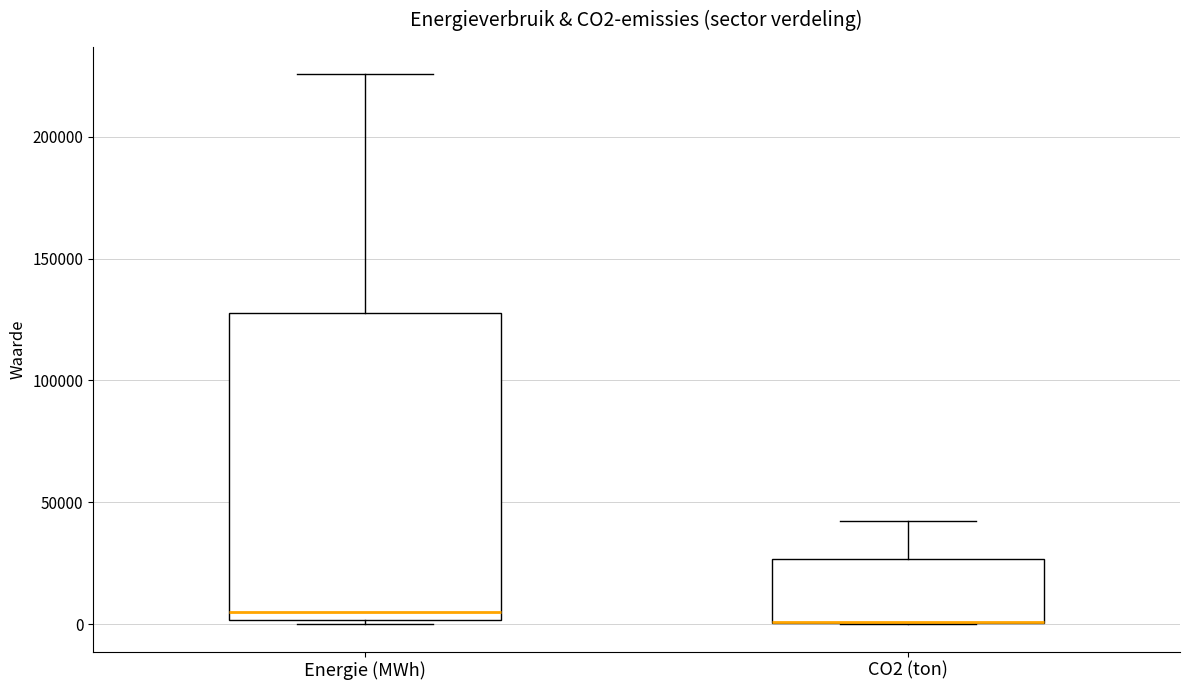

Reading left to right, transcribe this box plot: for each box, give where its median line is, the range the box spans, and where its two whiskers end, as read against the y-axis. The values are not printed on the chart, so give them approximately, as read against the axis.

Energie (MWh): median 5000, box 0 to 125000, whiskers 0 (just below the box's lower edge) to 225000
CO2 (ton): median 0 (drawn on the box's lower edge), box 0 to 25000, whiskers 0 to 40000